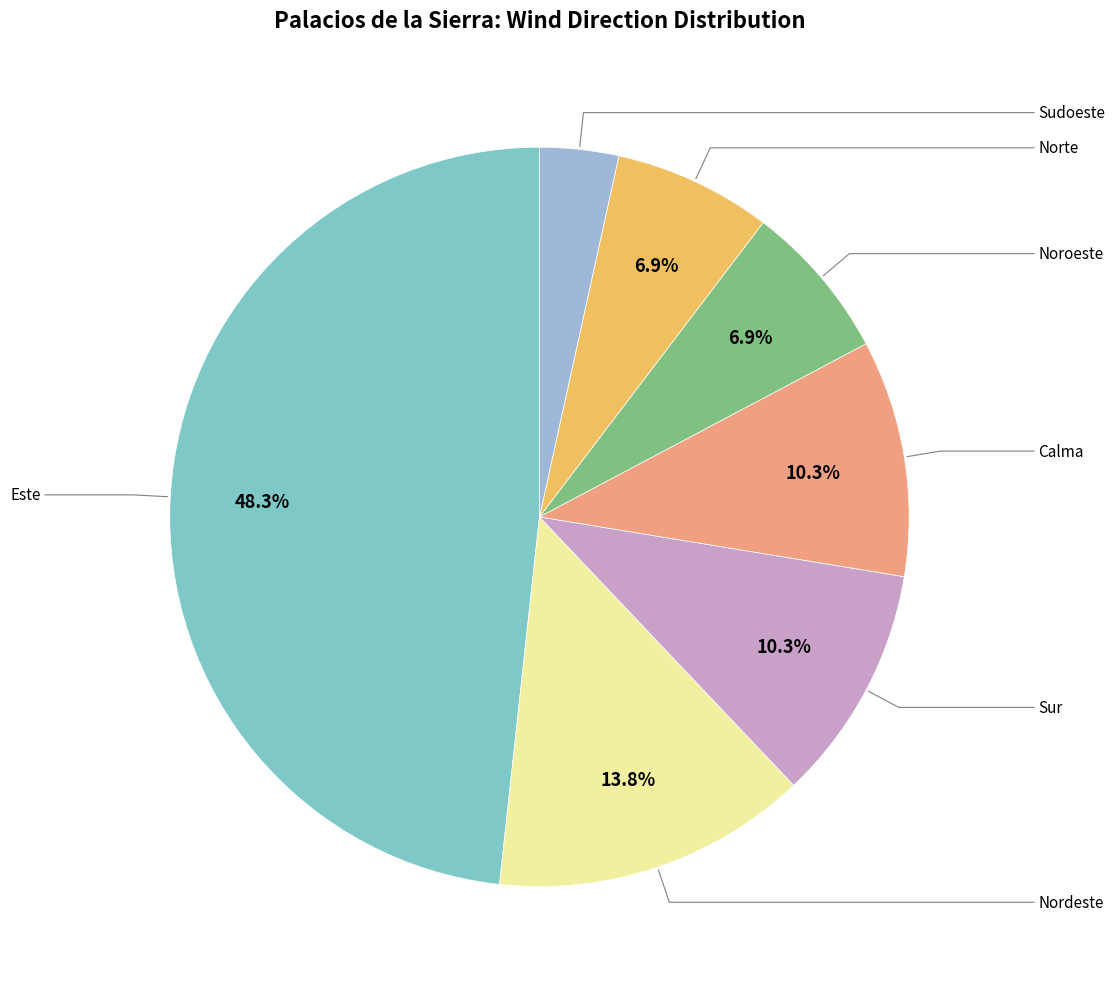

Is there any slice that represents more than half of the pie?

No